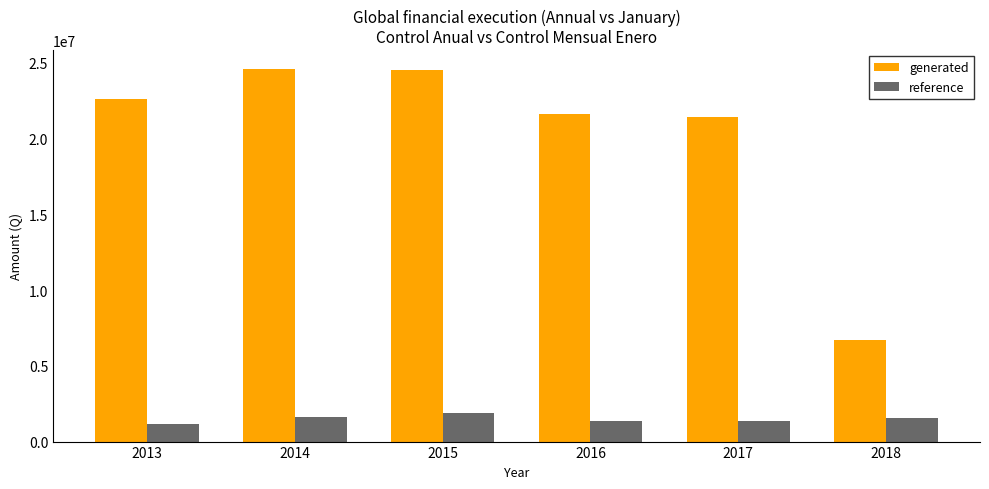

The value of generated at 2016 is 21582167.0. True or false?

True